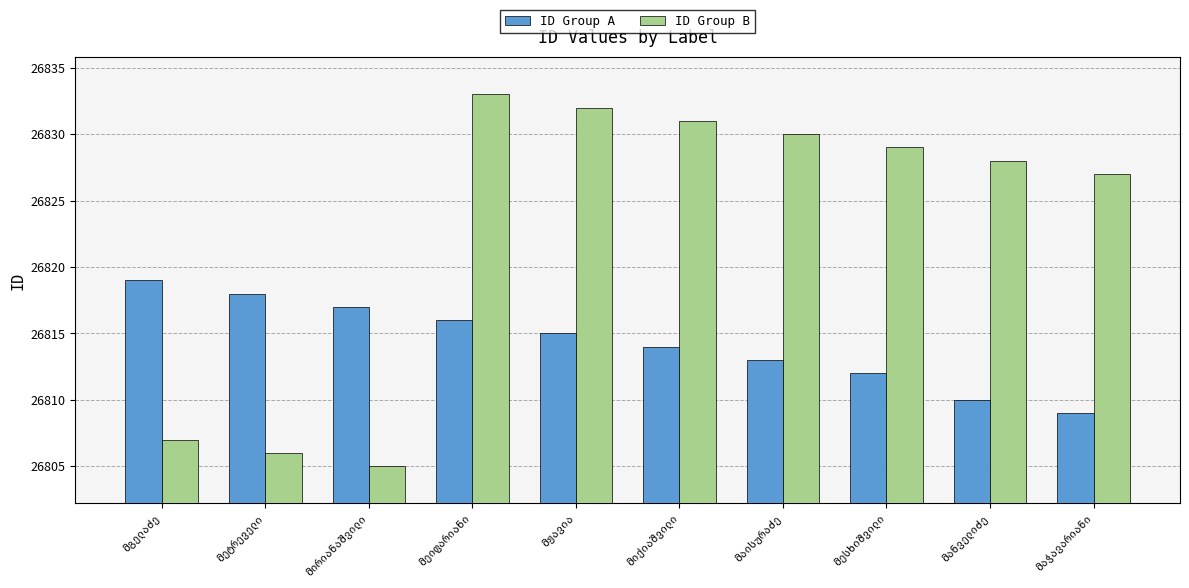

At how many categories does at least one series exceed 26810?

10